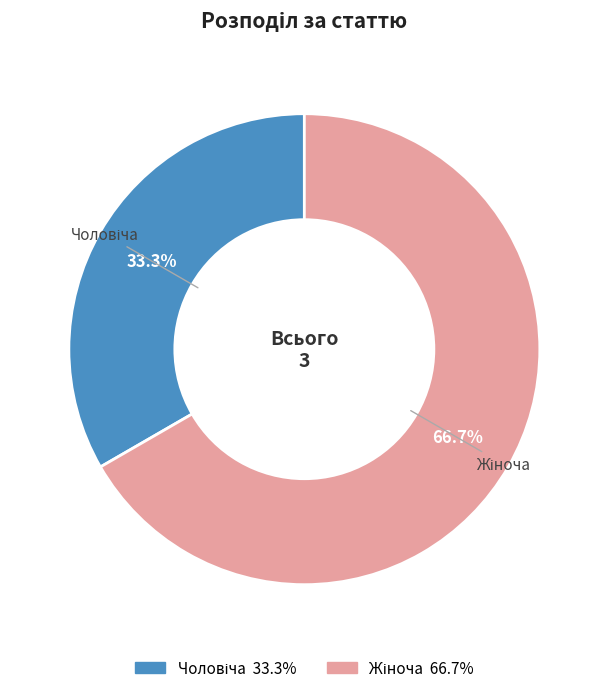

Does any single category account for the majority?

Yes